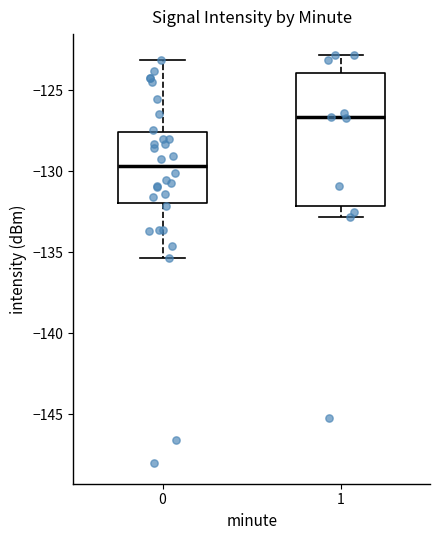

Which box's median line is the highest?

1